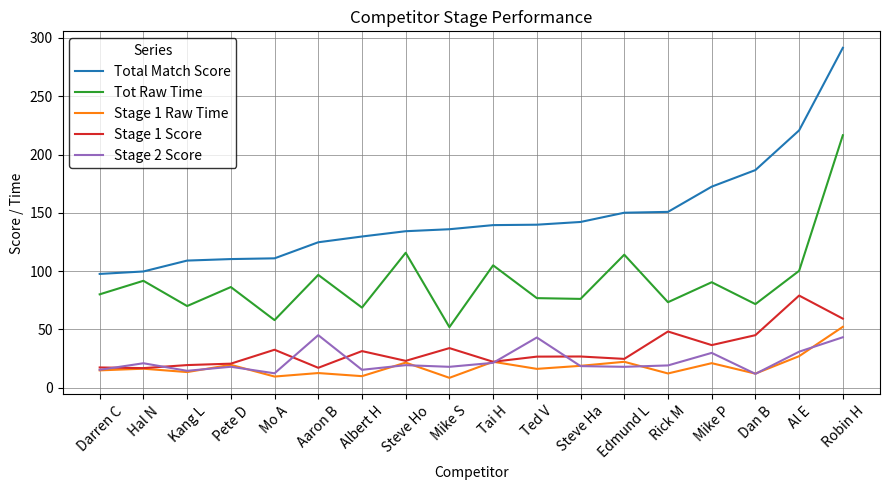

True or false: Total Match Score and Stage 2 Score intersect in this chart.

False